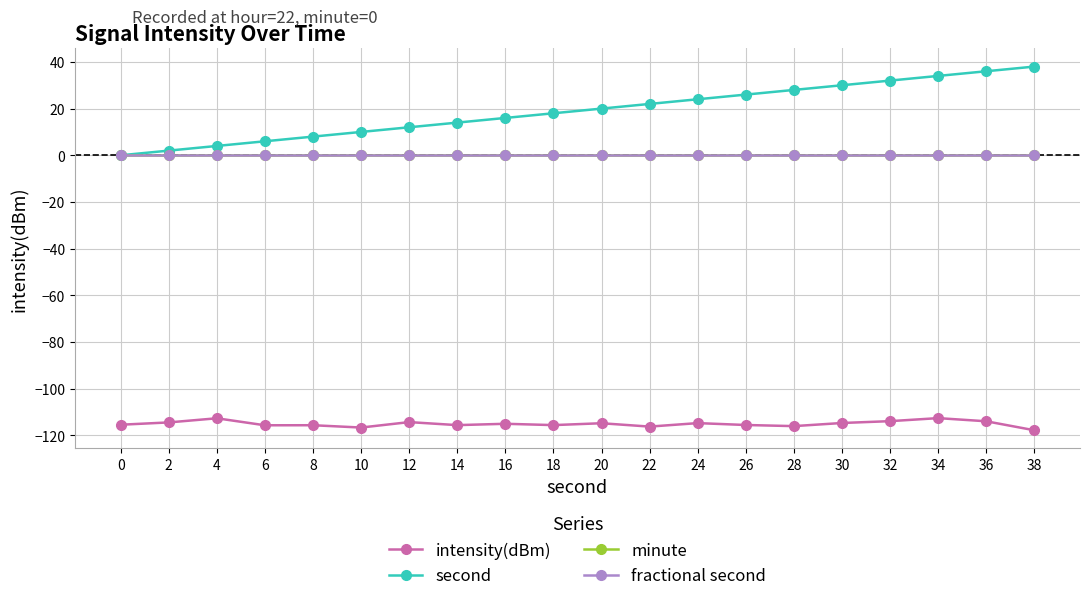

Is this an area chart (filled region under the line)?

No